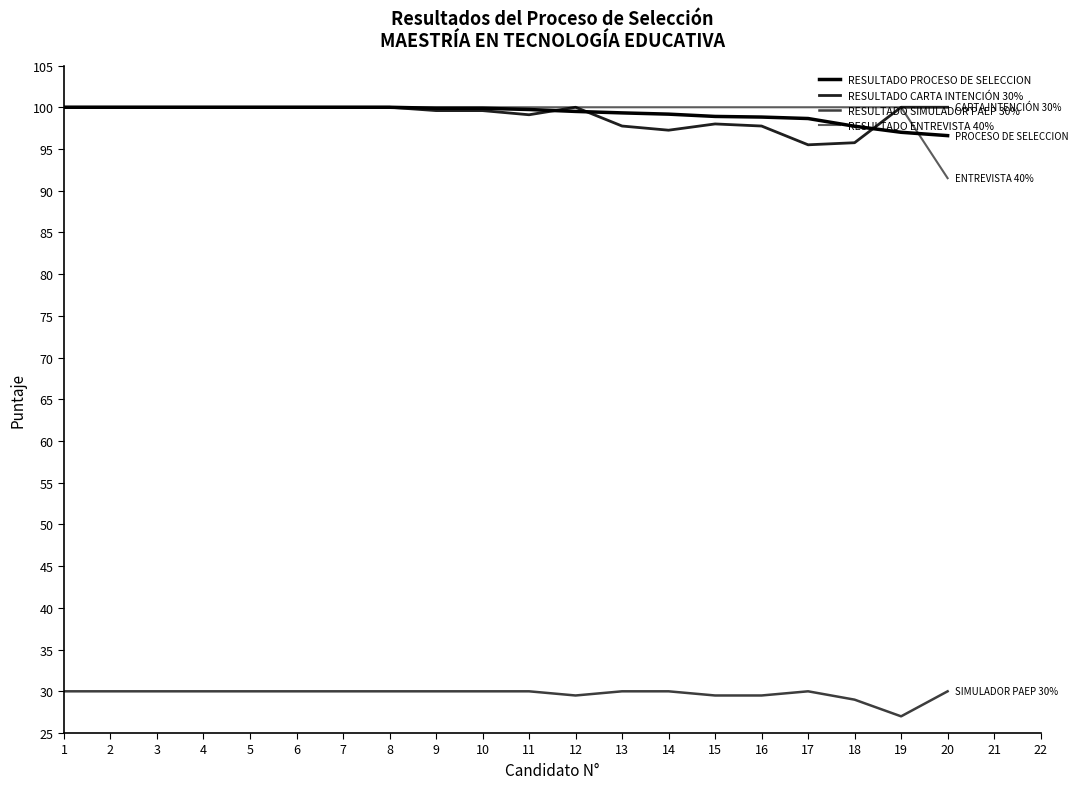

The RESULTADO ENTREVISTA 40% series shows 140.9 at 5. True or false?

False